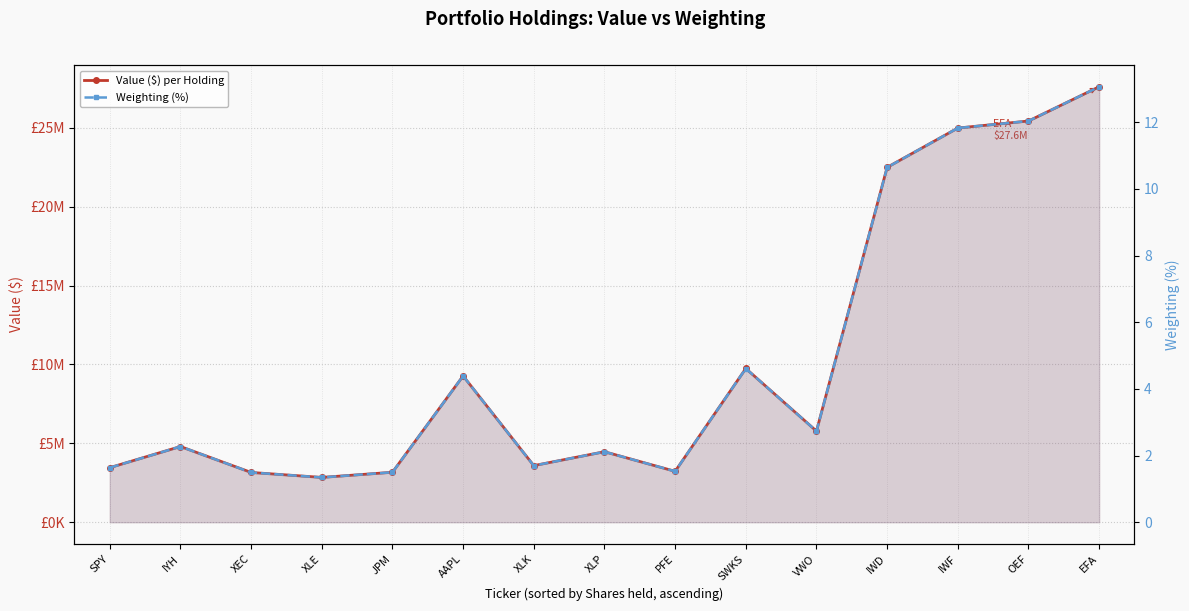

In Value ($) per Holding, how many points are higher than both neighbors (excluding endpoints)?

4